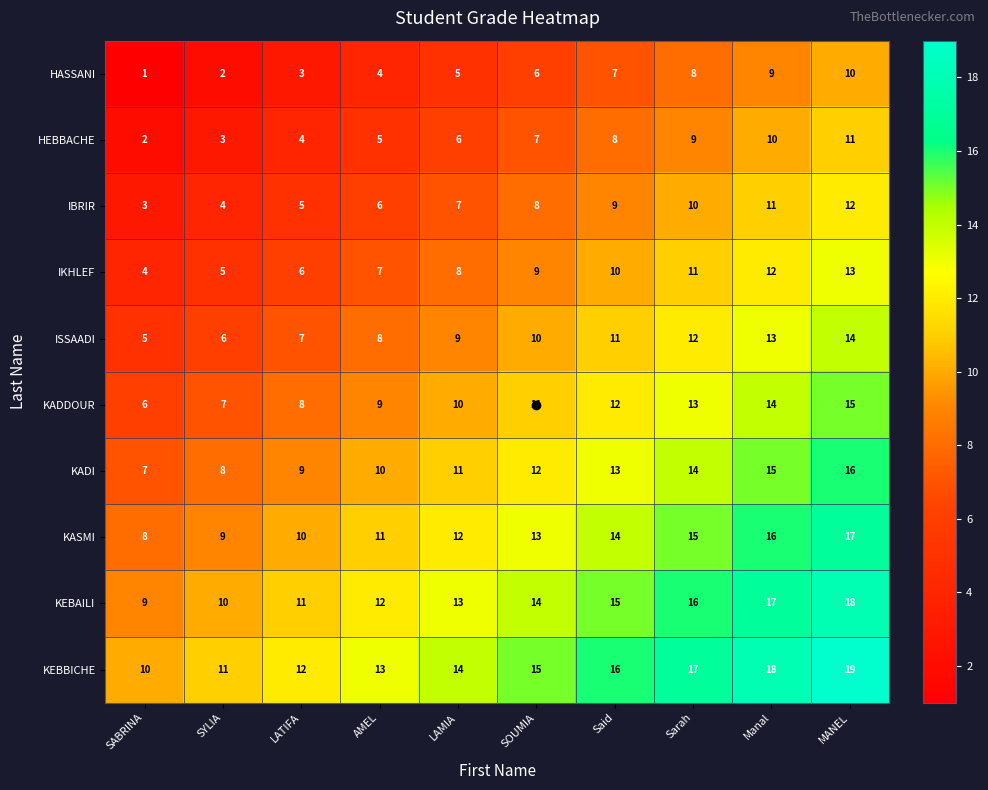

Where is HASSANI nearest to the value 5?

LAMIA